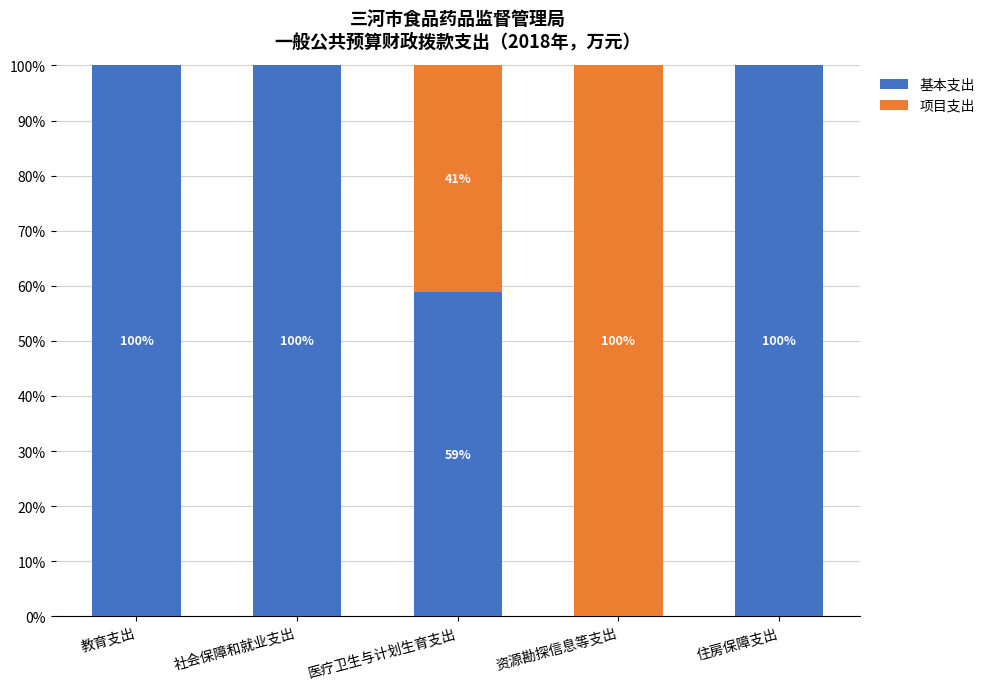

Is it true that 基本支出 equals 100.0 at 住房保障支出?

True